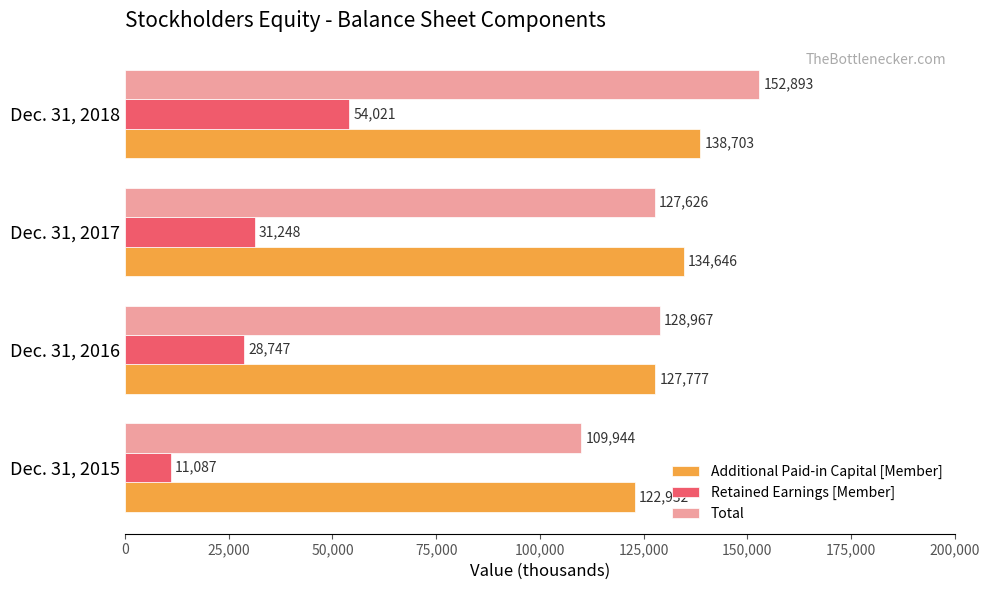

The value of Retained Earnings [Member] at Dec. 31, 2015 is 11087. True or false?

True